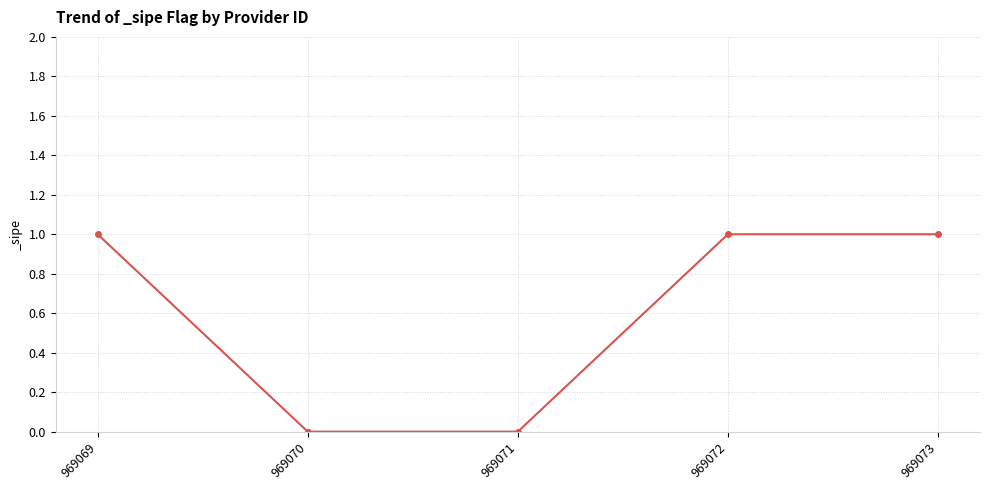

True or false: the data has more than 2 interior local peaks.

False